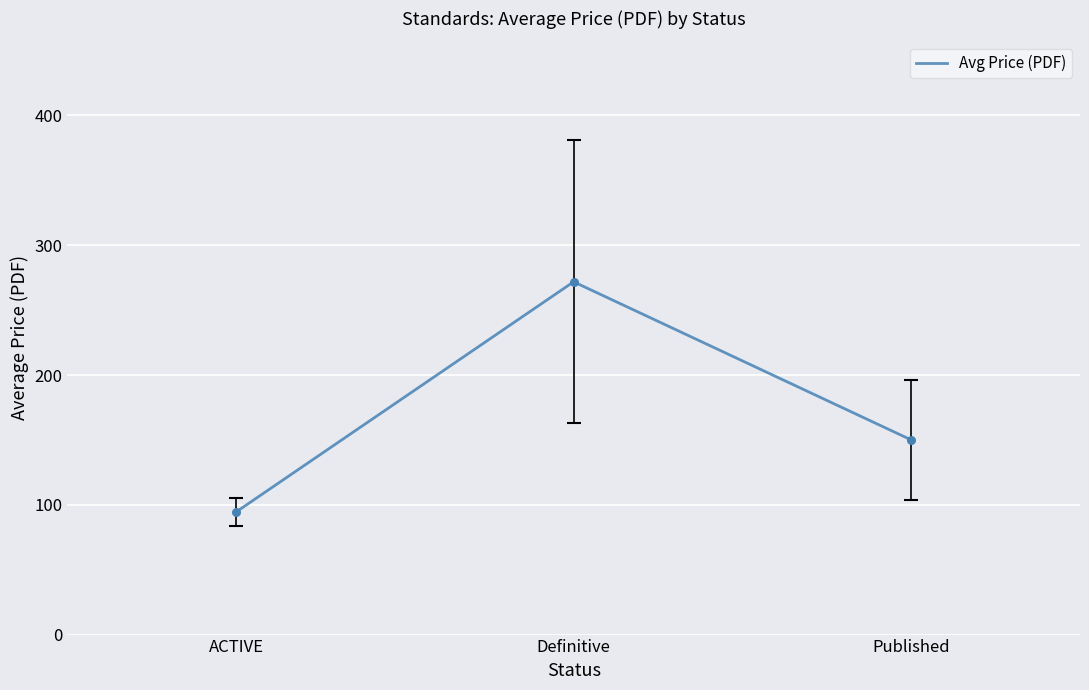

Approximately how many times larger is the value at Published compared to Definitive?

0.6